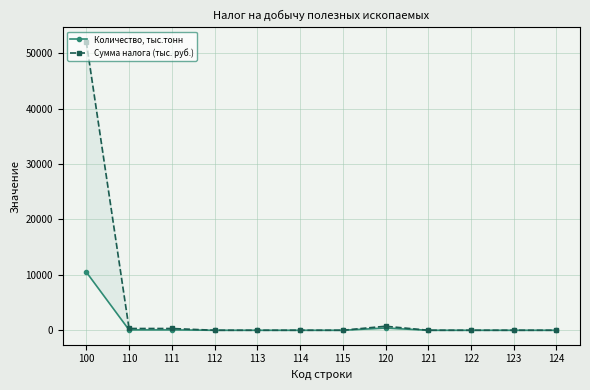

How many values in the Сумма налога (тыс. руб.) series exceed 0?

4